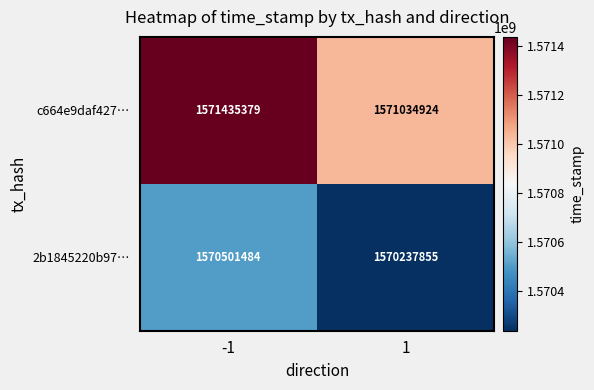

What is the total value across all series at -1?

3141936863